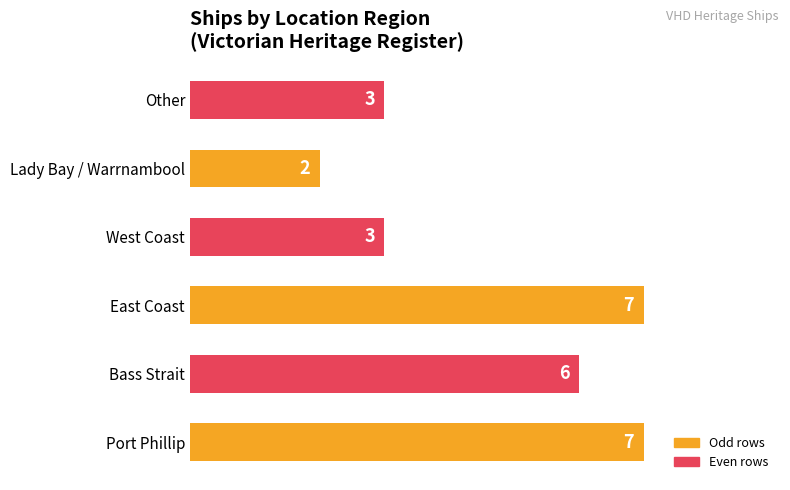

The value at West Coast is 2. True or false?

False